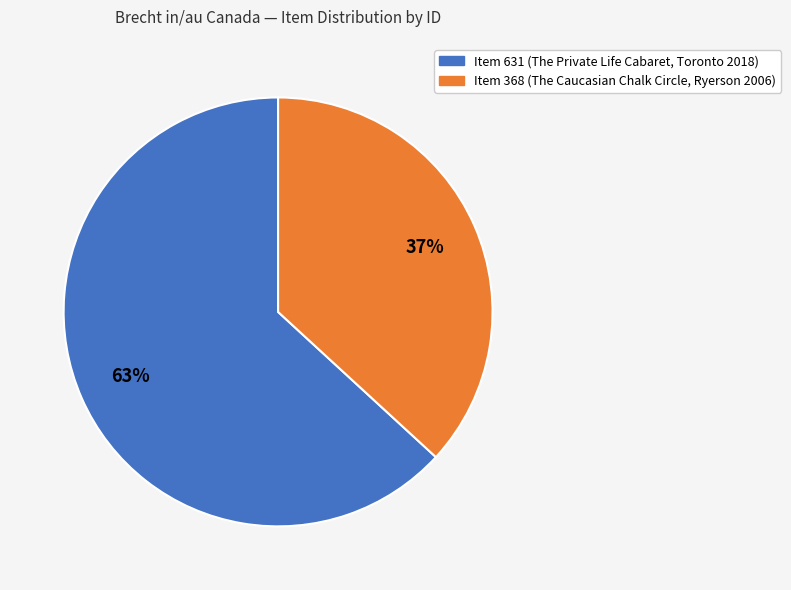

How many segments does this pie chart have?

2